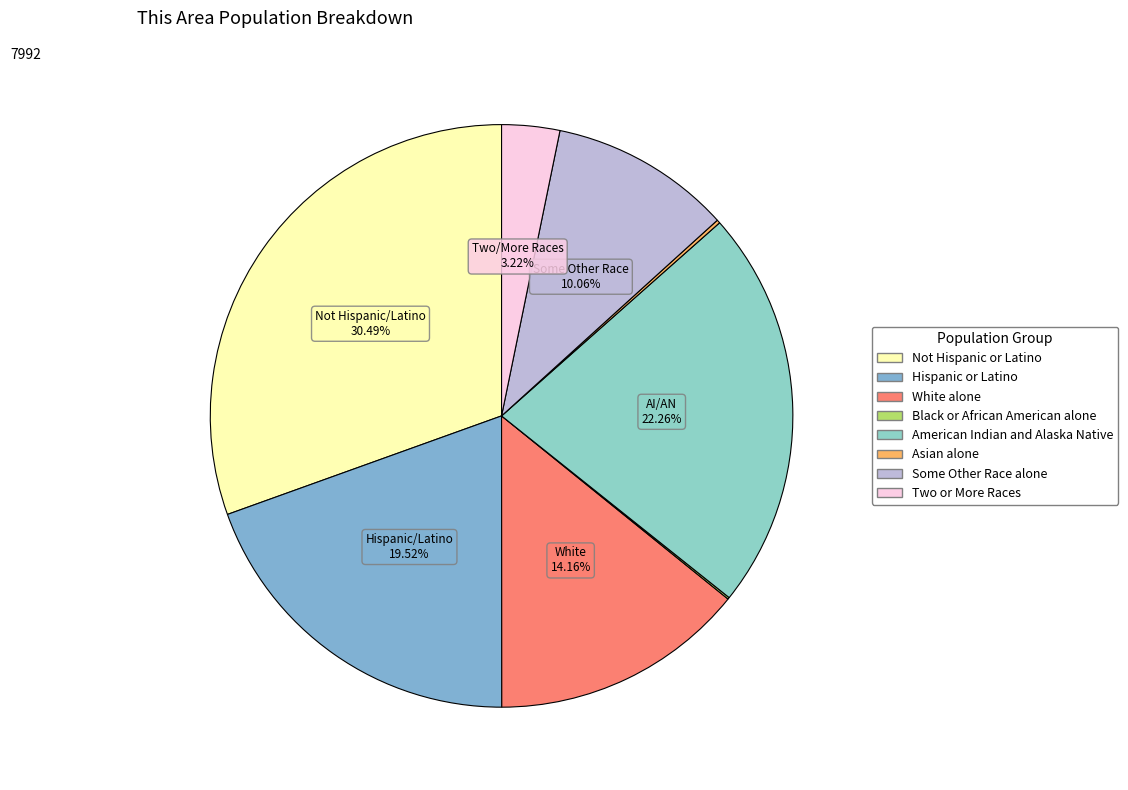

Rank the categories by value from highest to lowest.

Not Hispanic or Latino, American Indian and Alaska Native, Hispanic or Latino, White alone, Some Other Race alone, Two or More Races, Asian alone, Black or African American alone